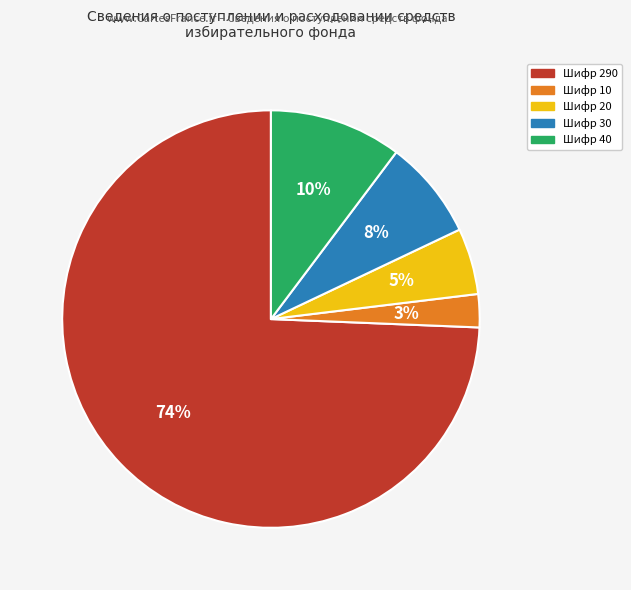

Which slice is the smallest?

Шифр 10